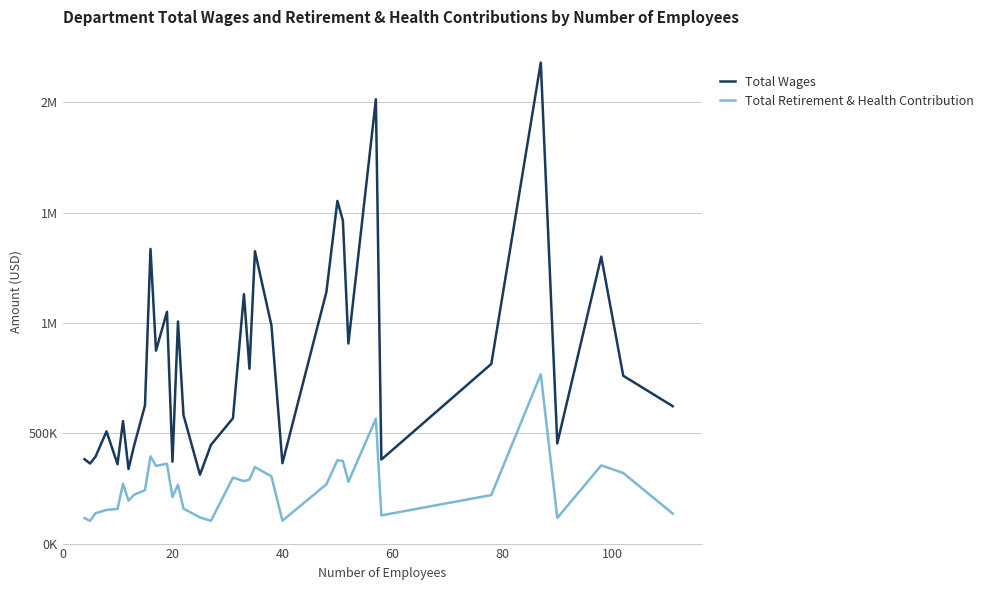

What are all the series names shown in the legend?

Total Wages, Total Retirement & Health Contribution